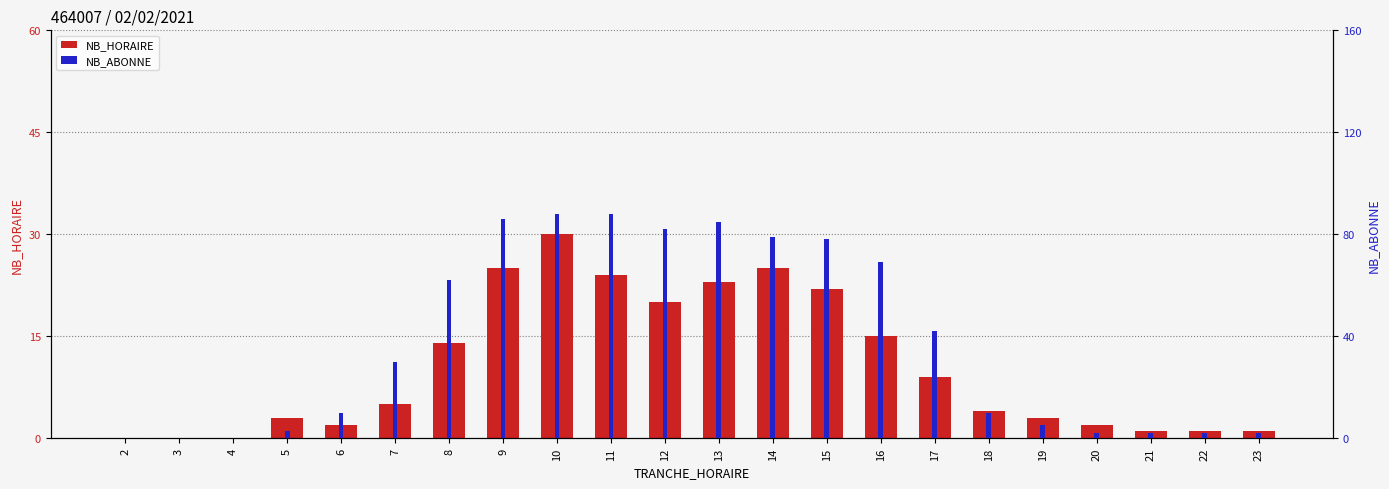

Which category has the lowest value in the NB_ABONNE series?

2